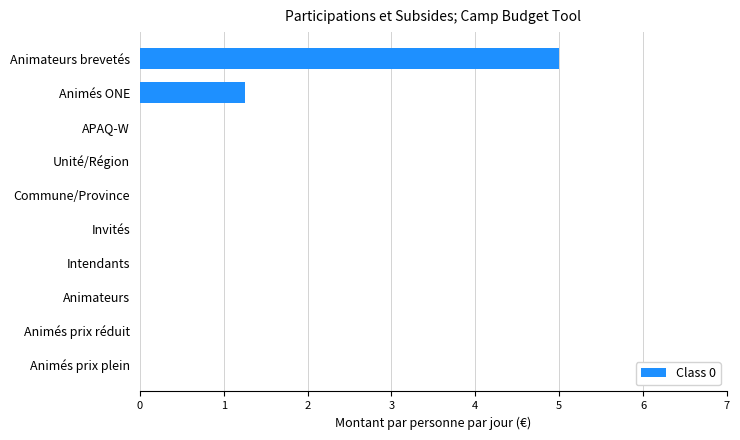

Read the value at Animateurs brevetés.

5.0